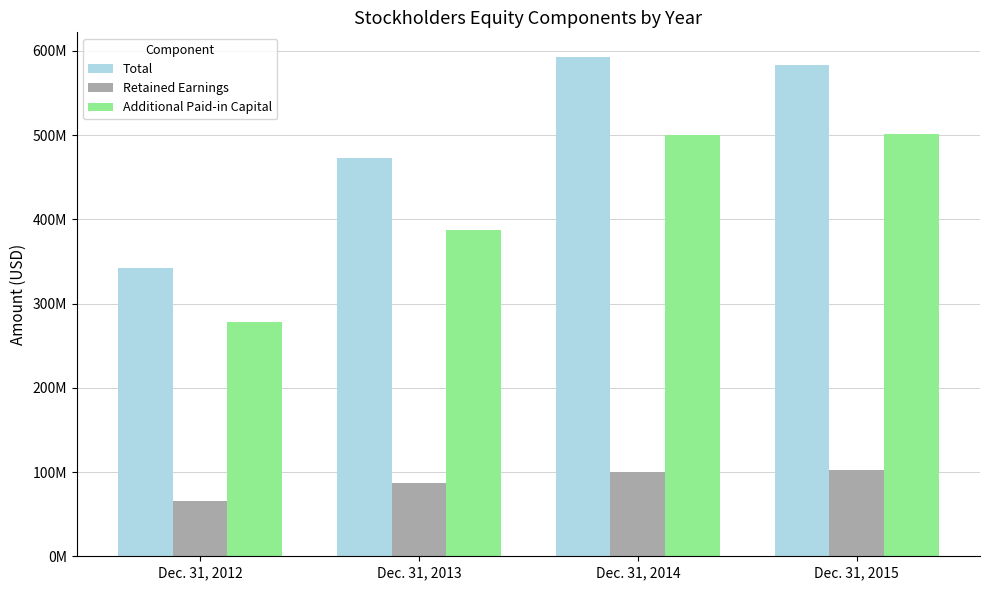

What is the sum of the Retained Earnings values at Dec. 31, 2013 and Dec. 31, 2015?

189720144